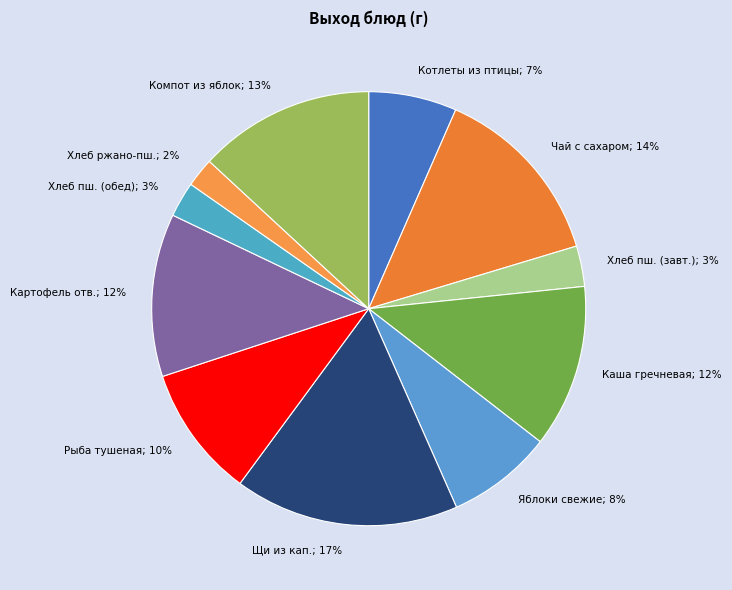

Count the number of slices in the pie.

11